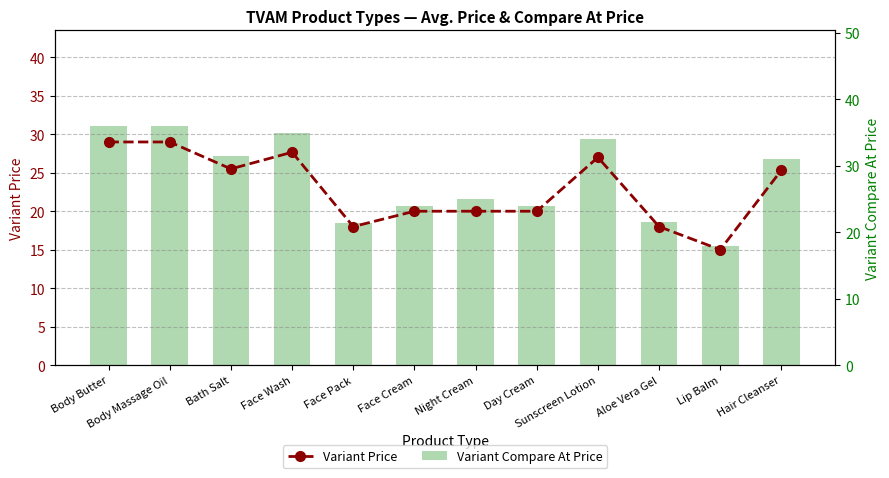

The Variant Compare At Price series shows 8.9 at Face Pack. True or false?

False